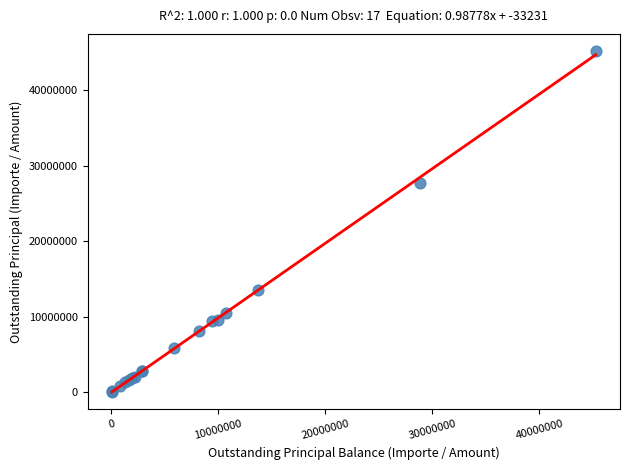

What Y value in the scatter plot is closest to 22621787?

27666173.8